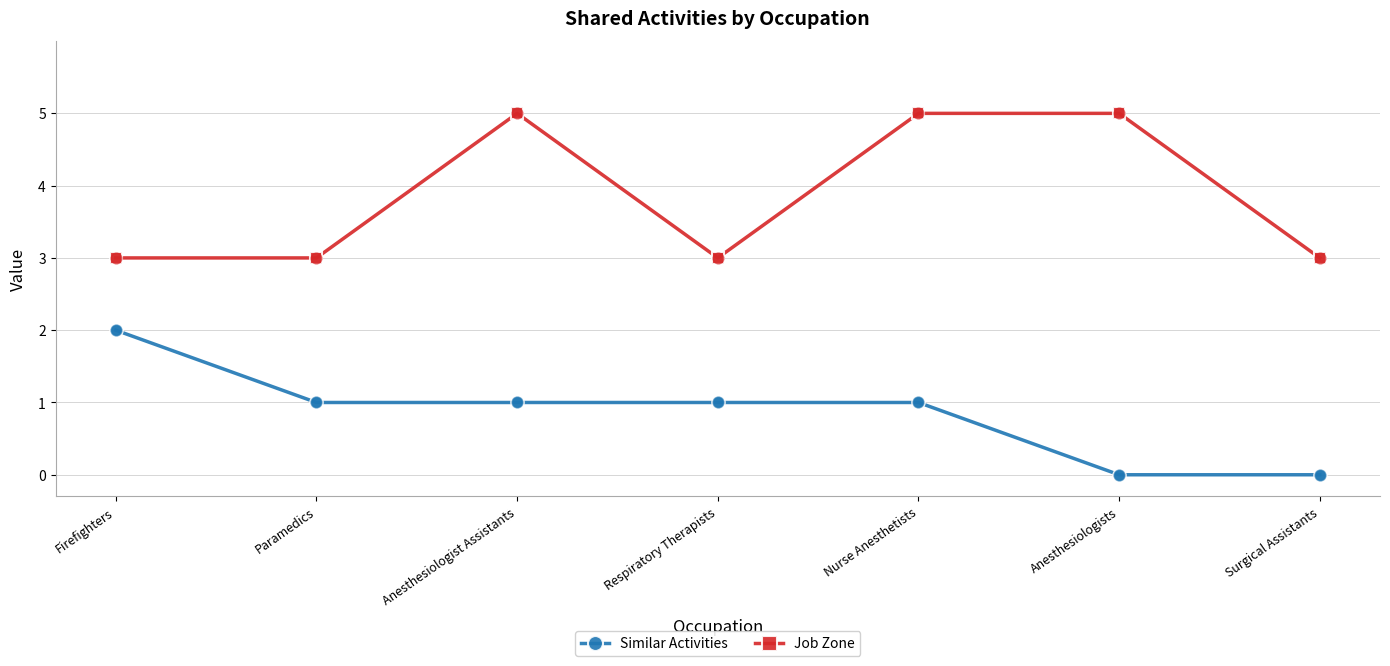

What is the spread (max minus min) of values at Anesthesiologist Assistants?

4